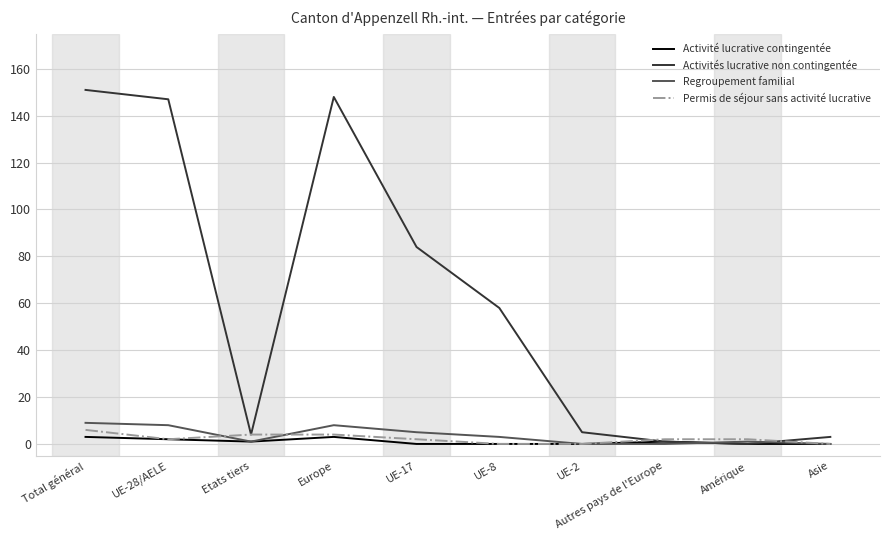

How many Activité lucrative contingentée values are between 0 and 2?

8